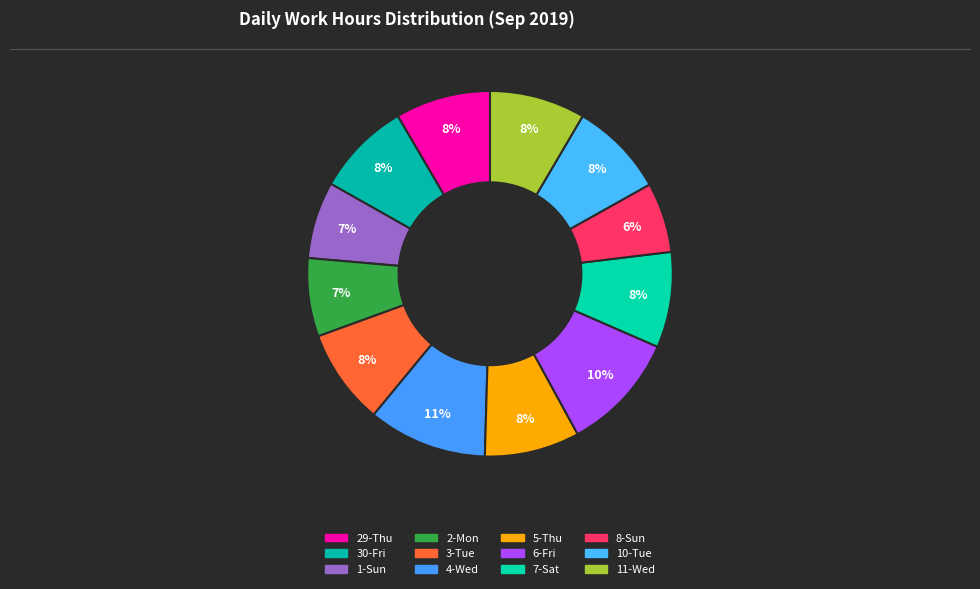

How many segments does this pie chart have?

12